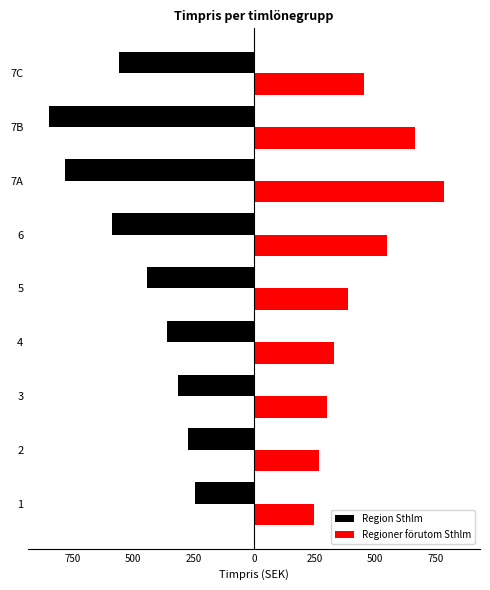

Rank the series by their average value, from highest to lowest.

Regioner förutom Sthlm, Region Sthlm